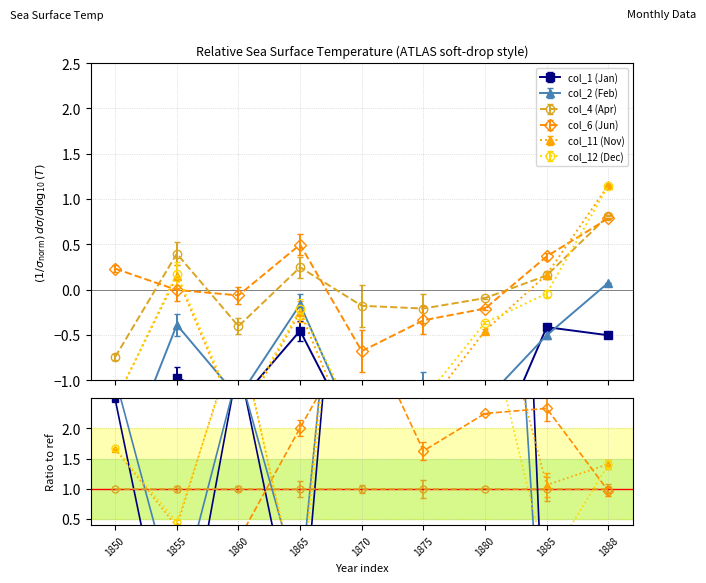

Read the col_11 (Nov) value at 1865.

-0.2